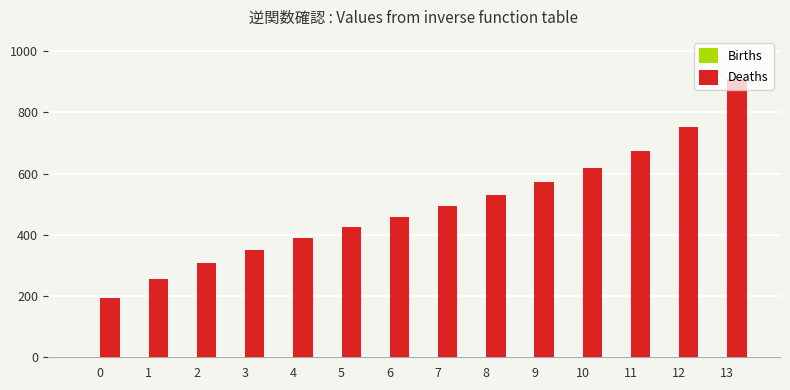

What is the sum of the values at 0 and 12?

943.8